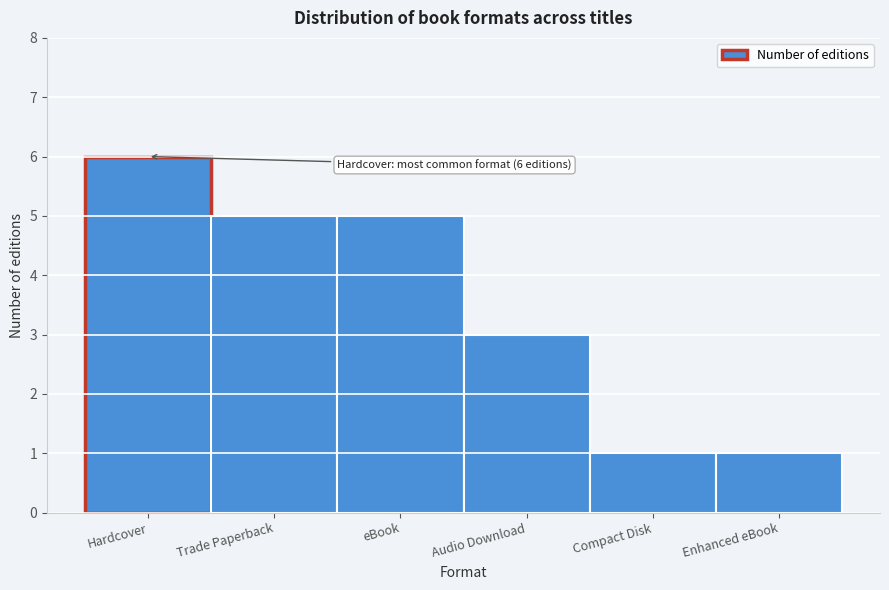

Reading right to left, transcribe all the data shown in this chart.

Enhanced eBook=1	Compact Disk=1	Audio Download=3	eBook=5	Trade Paperback=5	Hardcover=6